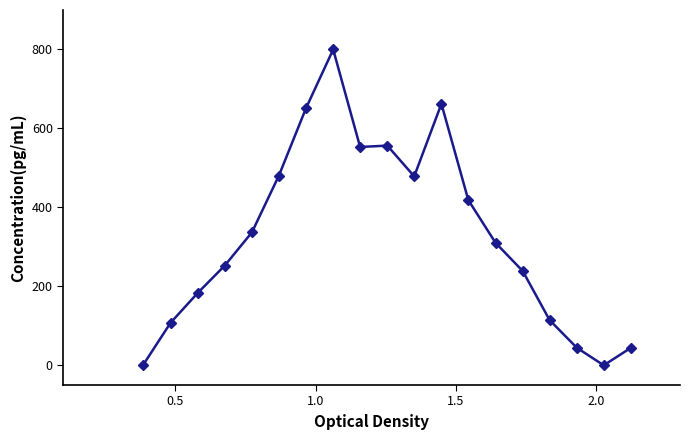

What is the maximum value shown in the chart?

800.0